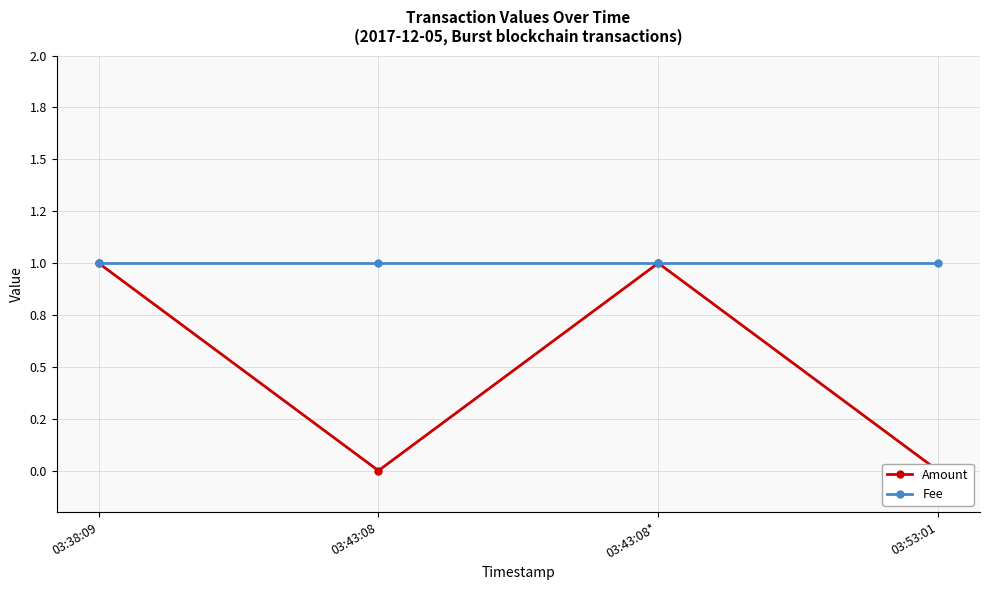

What is the sum of all Amount values?

2